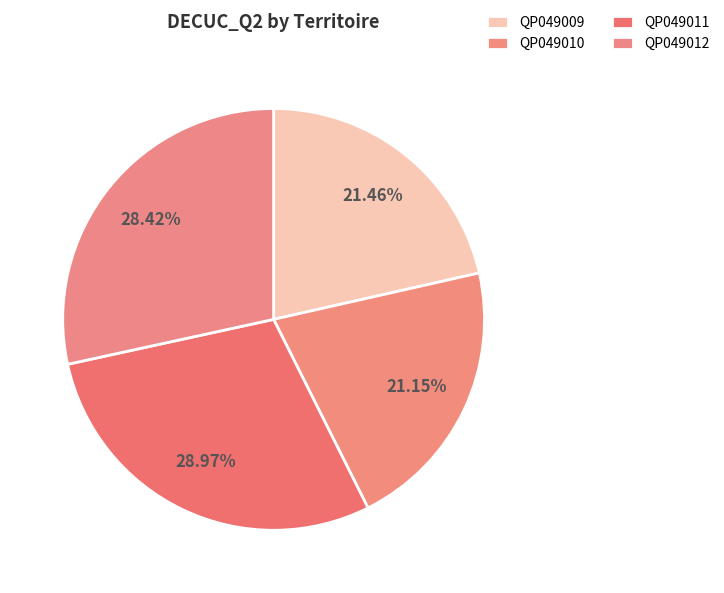

How many slices are in this pie chart?

4